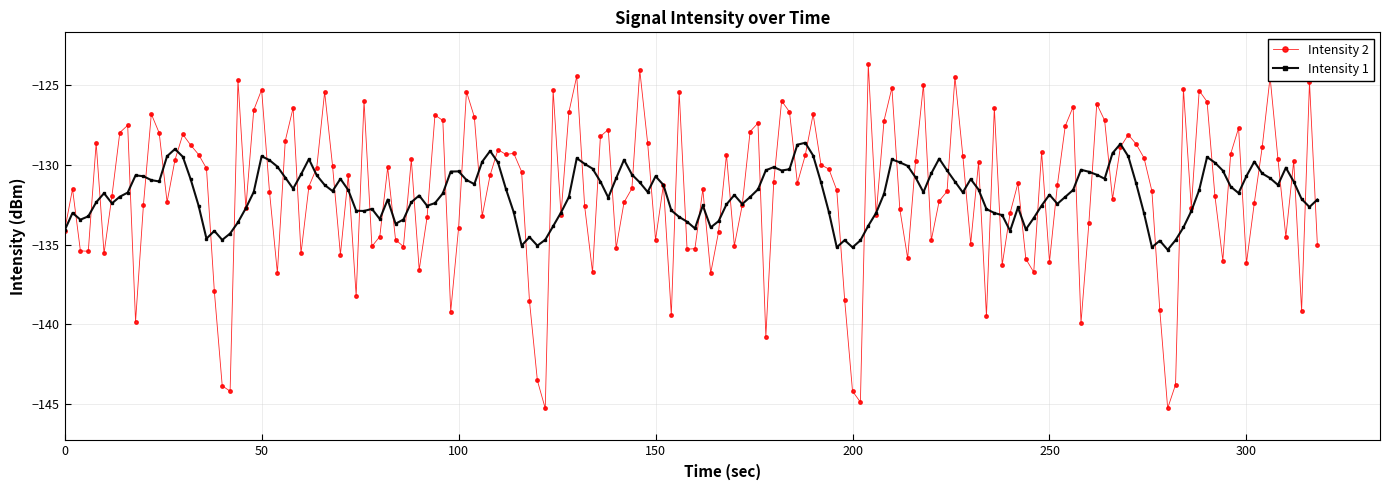

What is the minimum value shown in the chart?

-145.3